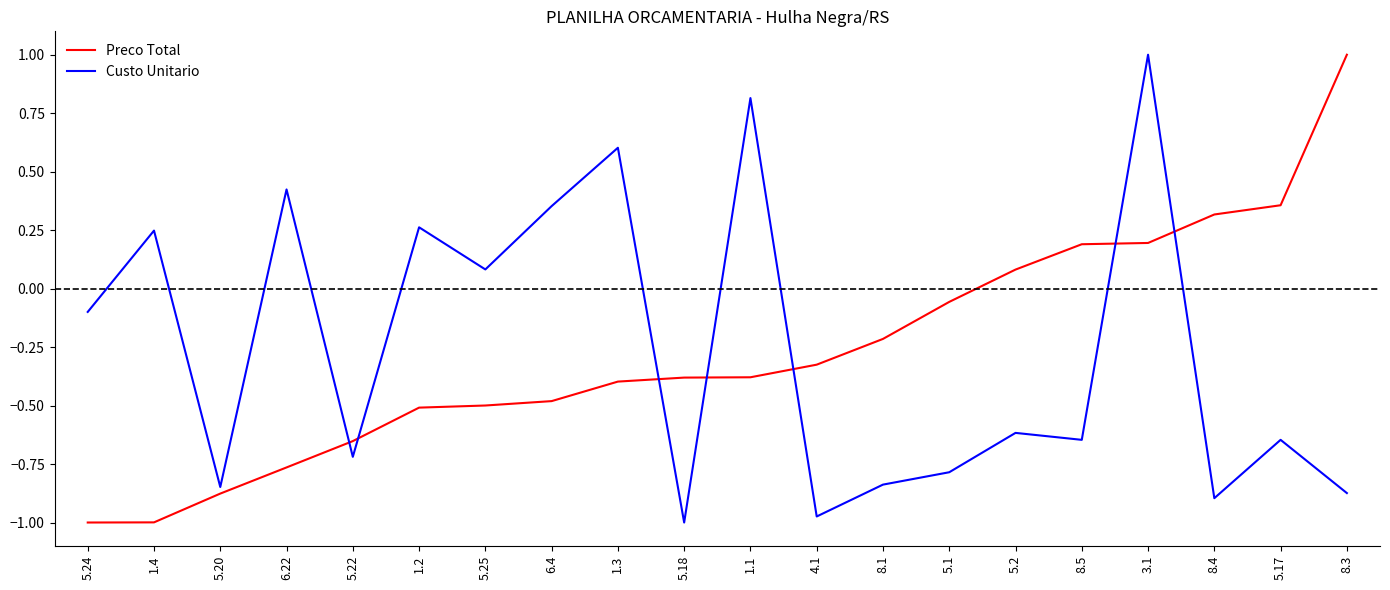

True or false: Custo Unitario and Preco Total cross at least once.

True